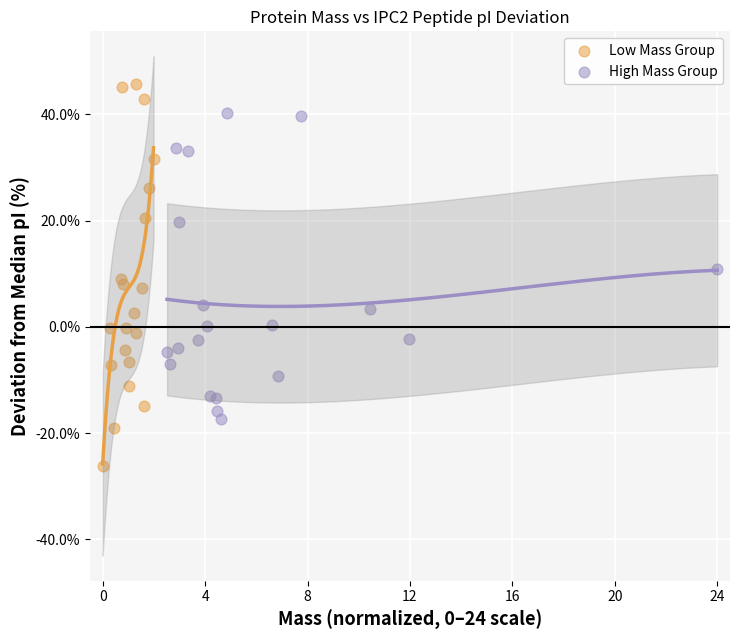

Which series reaches the maximum Y coordinate?

Low Mass Group